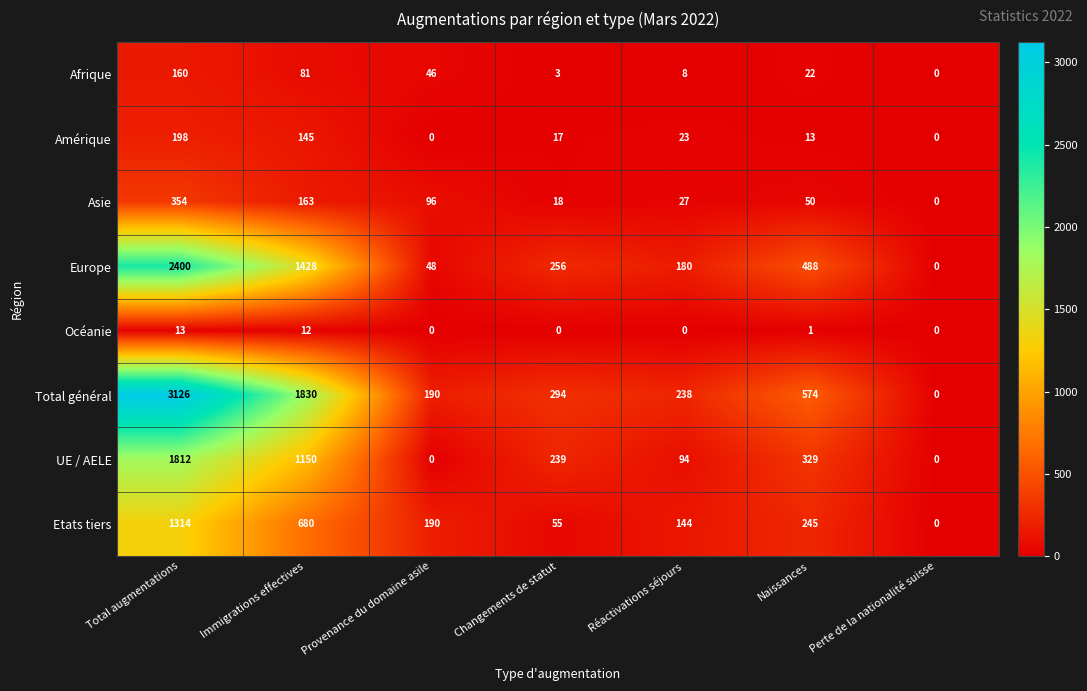

What is the difference between the maximum and minimum values in the Etats tiers series?

1314